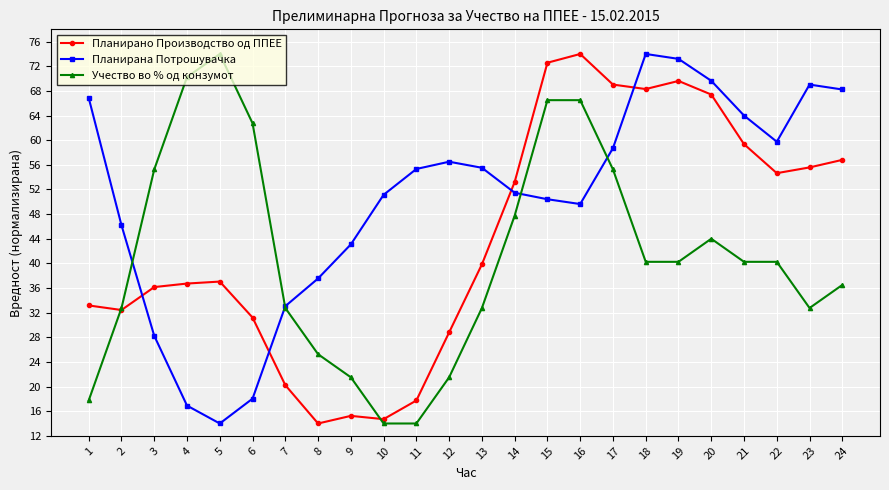

Does the chart display data point markers on the line(s)?

Yes